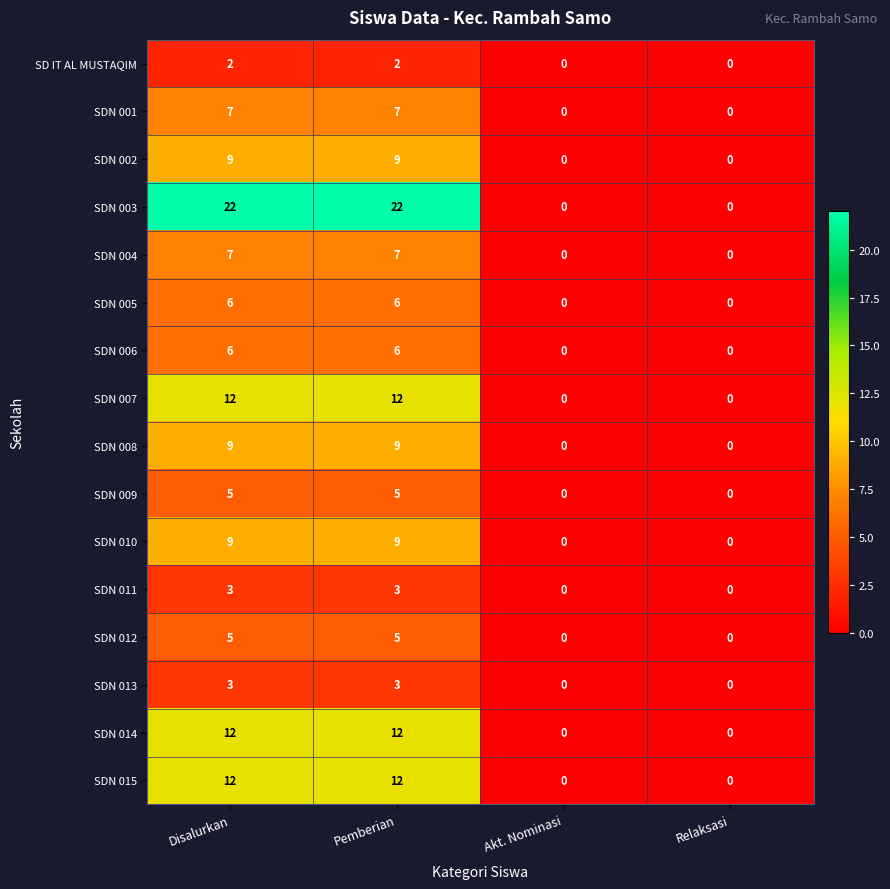

The SDN 014 series shows 0 at Relaksasi. True or false?

True